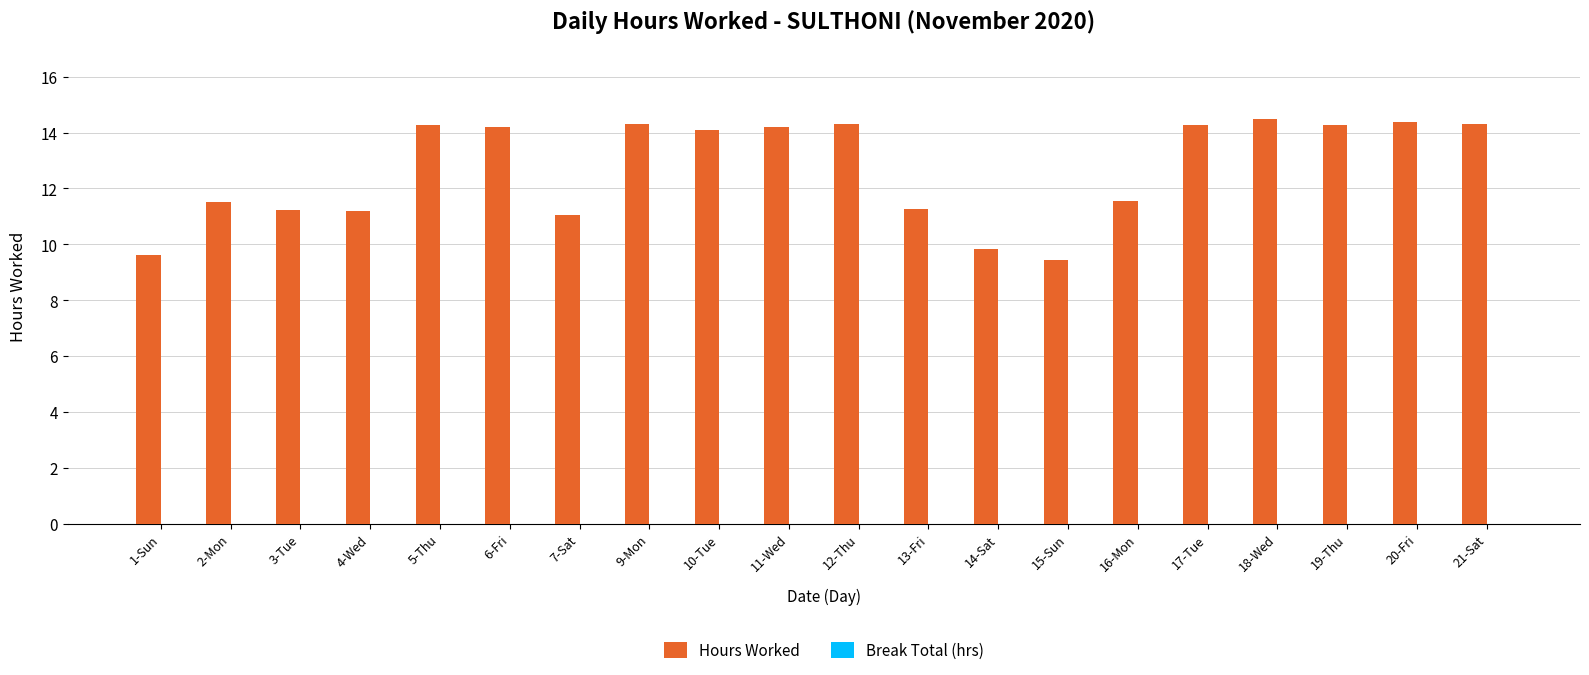

How many bars are there in total?

20